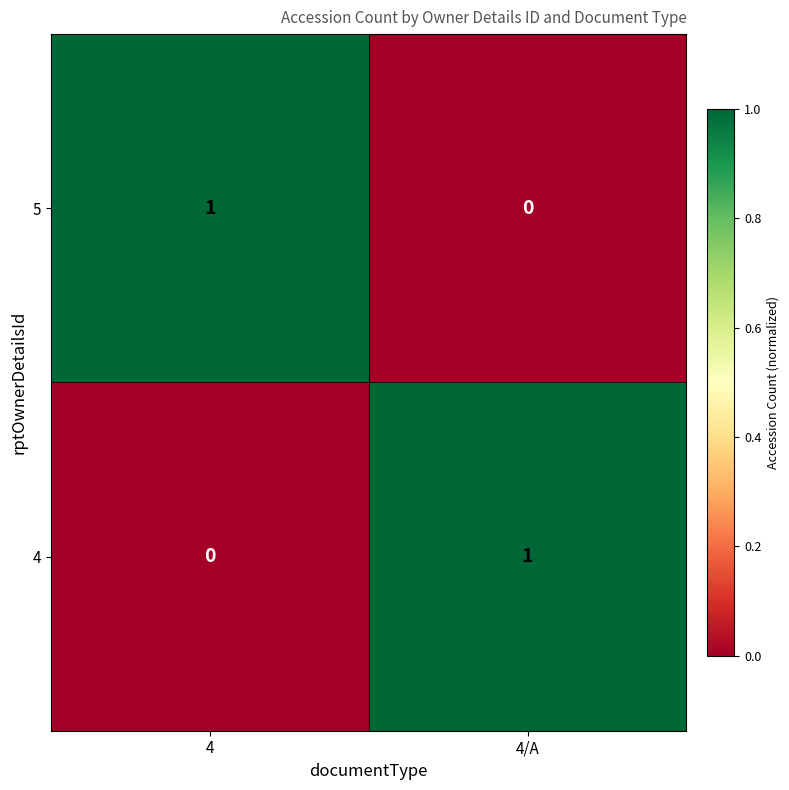

At 4, list the series in order from smallest to largest.

4, 5